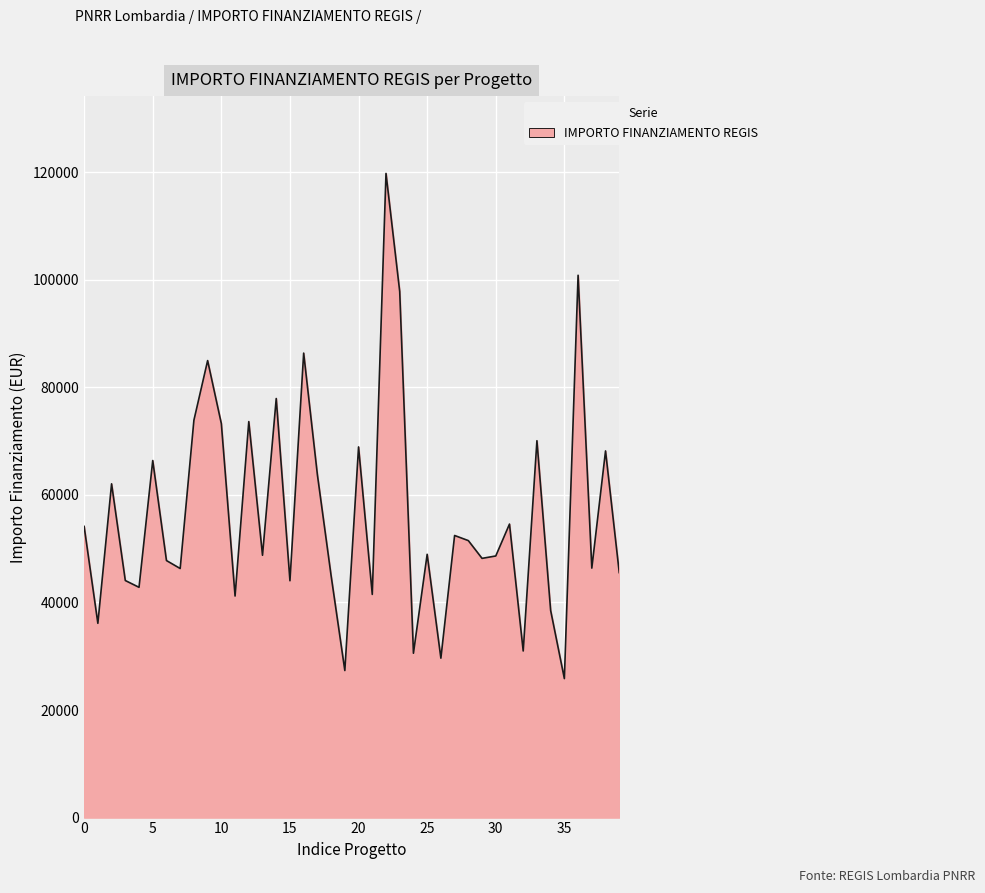

What is the smallest value displayed?

25842.4